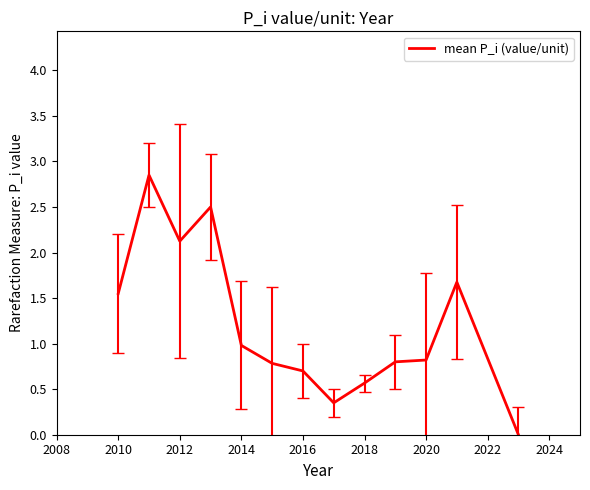

How many lines are shown in the chart?

1